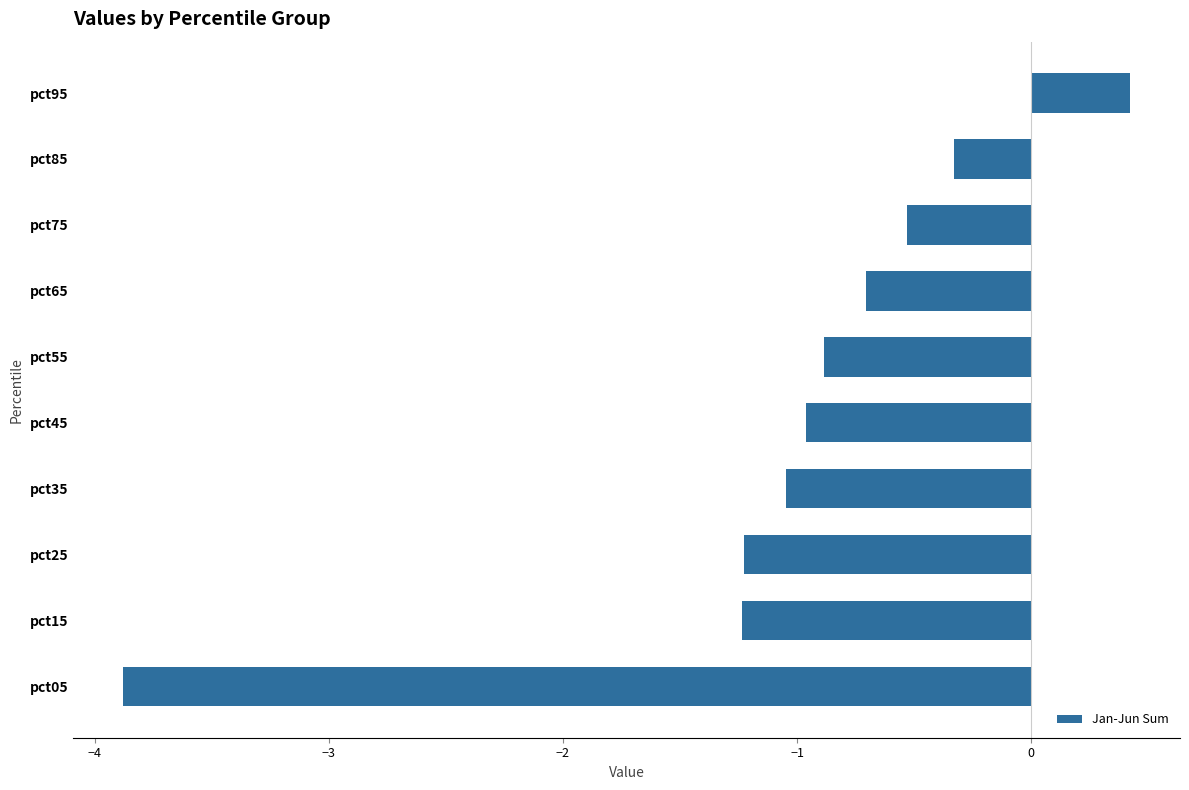

The chart shows a value of -1.0 at pct35. True or false?

True